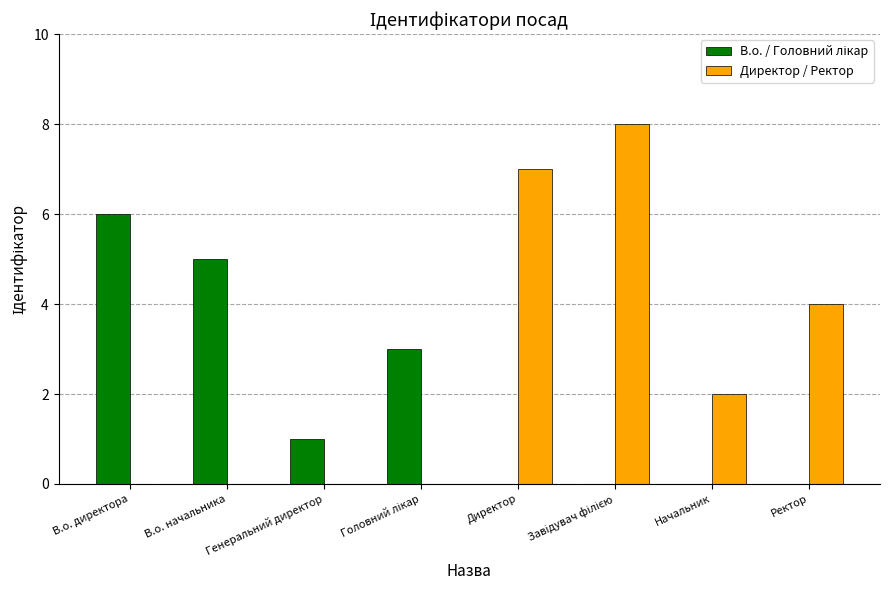

Read the Директор / Ректор value at Ректор.

4